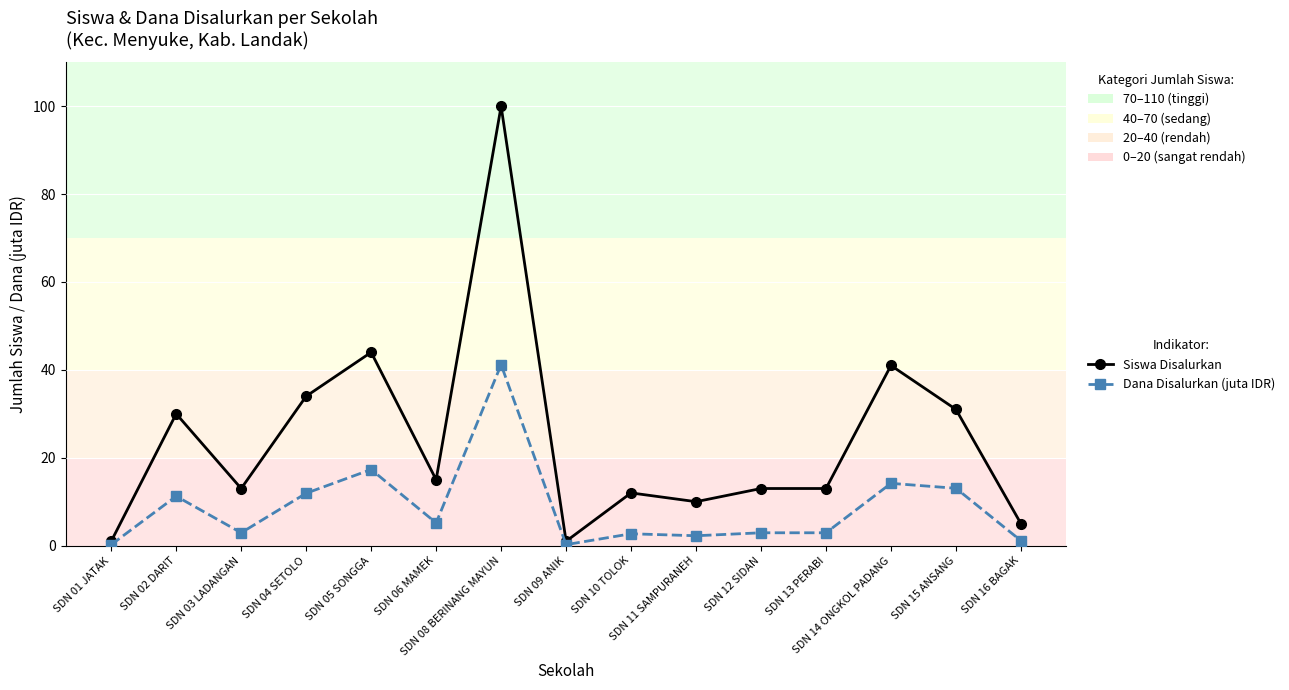

What is the value of the Siswa Disalurkan point at the 15th from the left?

5.0